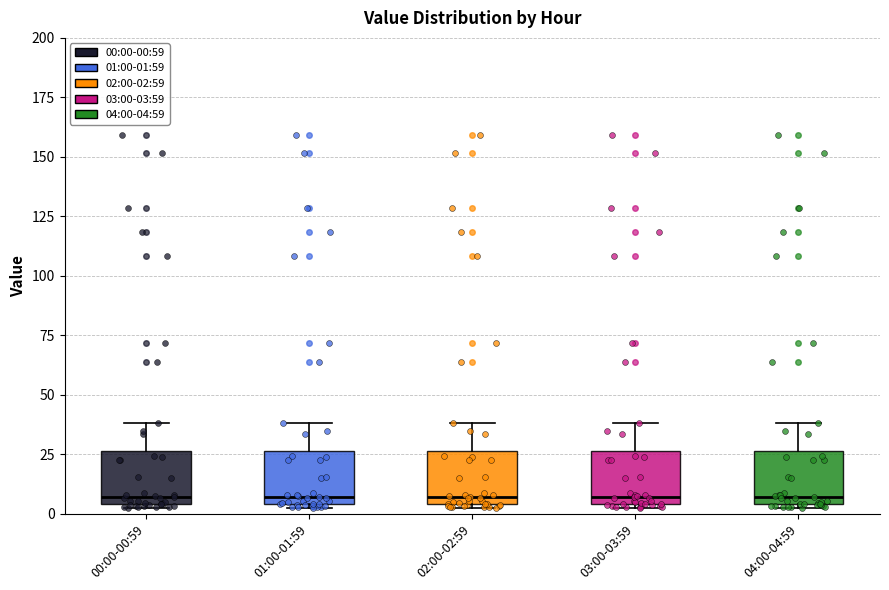

Reading left to right, transcribe this box plot: for each box, give where its median line is, the range the box spans, and where its two whiskers end, as read against the y-axis. The values are not printed on the chart, so give them approximately, as read against the axis.

00:00-00:59: median 5 (just above the box's lower edge), box 5 to 25, whiskers 0 to 40
01:00-01:59: median 5 (just above the box's lower edge), box 5 to 25, whiskers 0 to 40
02:00-02:59: median 5 (just above the box's lower edge), box 5 to 25, whiskers 0 to 40
03:00-03:59: median 5 (just above the box's lower edge), box 5 to 25, whiskers 0 to 40
04:00-04:59: median 5 (just above the box's lower edge), box 5 to 25, whiskers 0 to 40